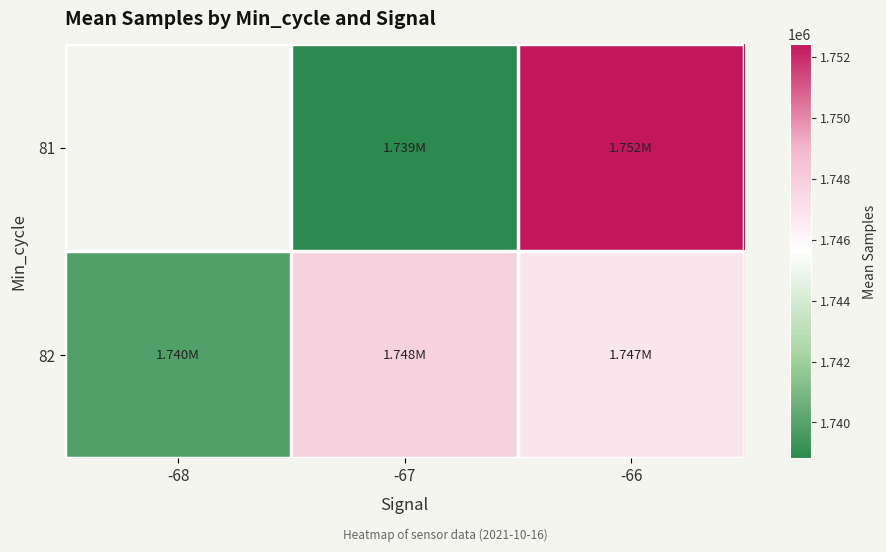

At -66, list the series in order from smallest to largest.

82, 81